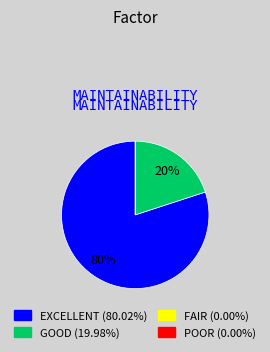

Does any single category account for the majority?

Yes